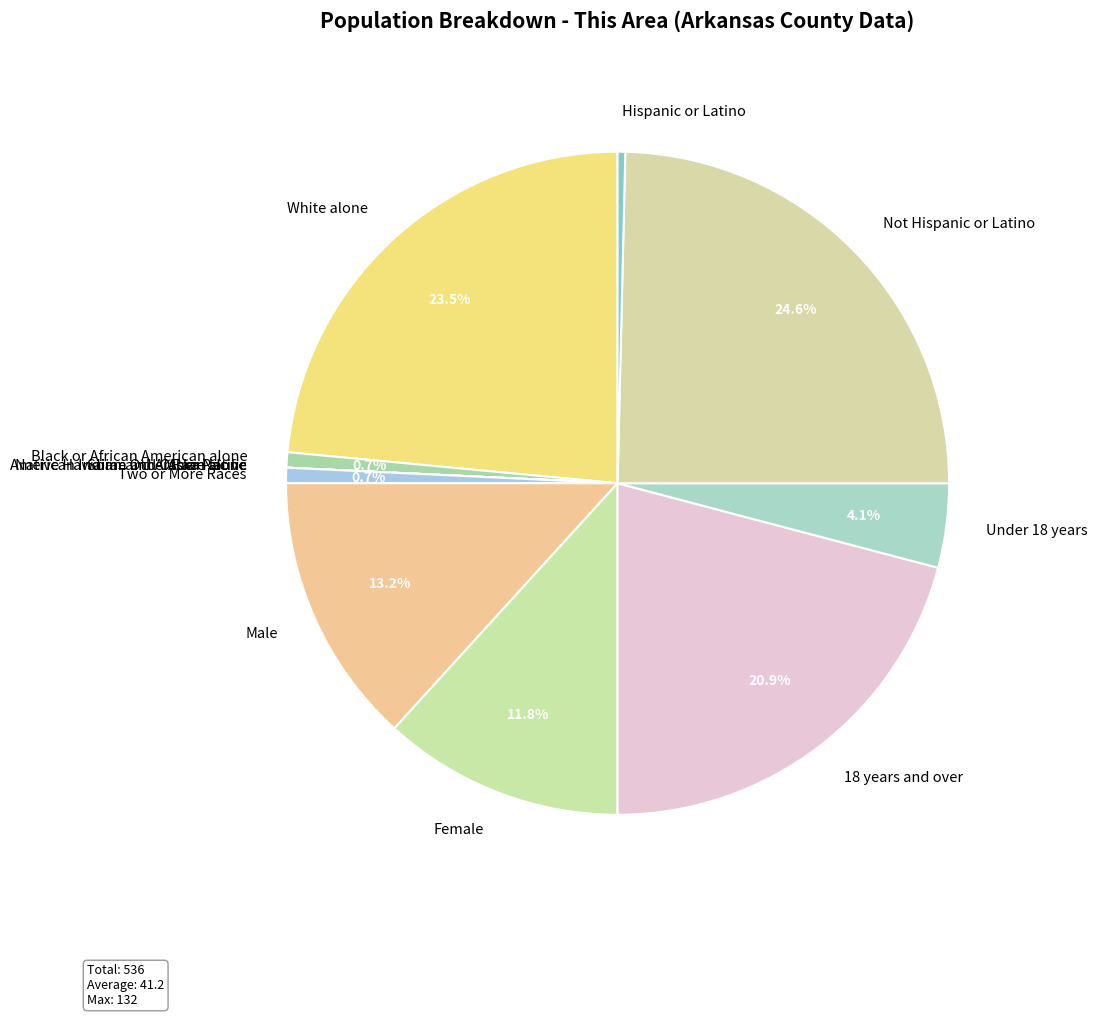

To the nearest percent, what percentage of the pie is Two or More Races?

1%